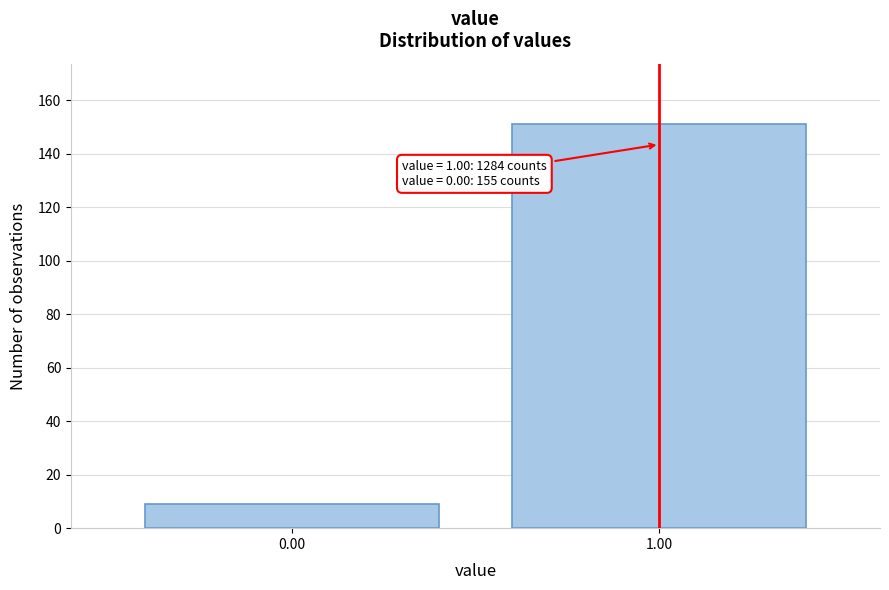

Reading left to right, extract all data points from this chart.

9	151